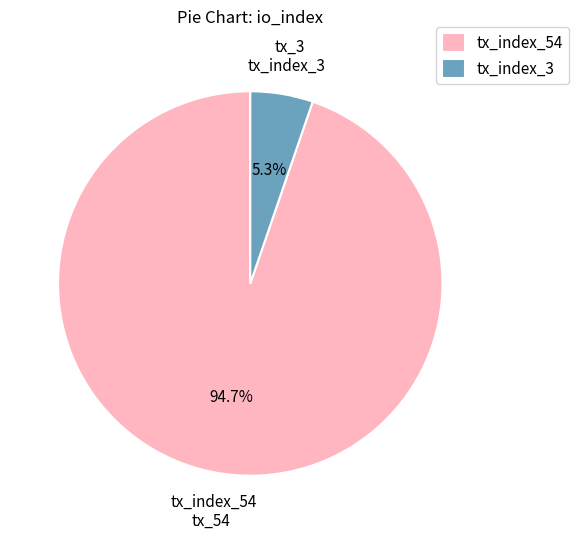

Which category accounts for the majority?

tx_index_54